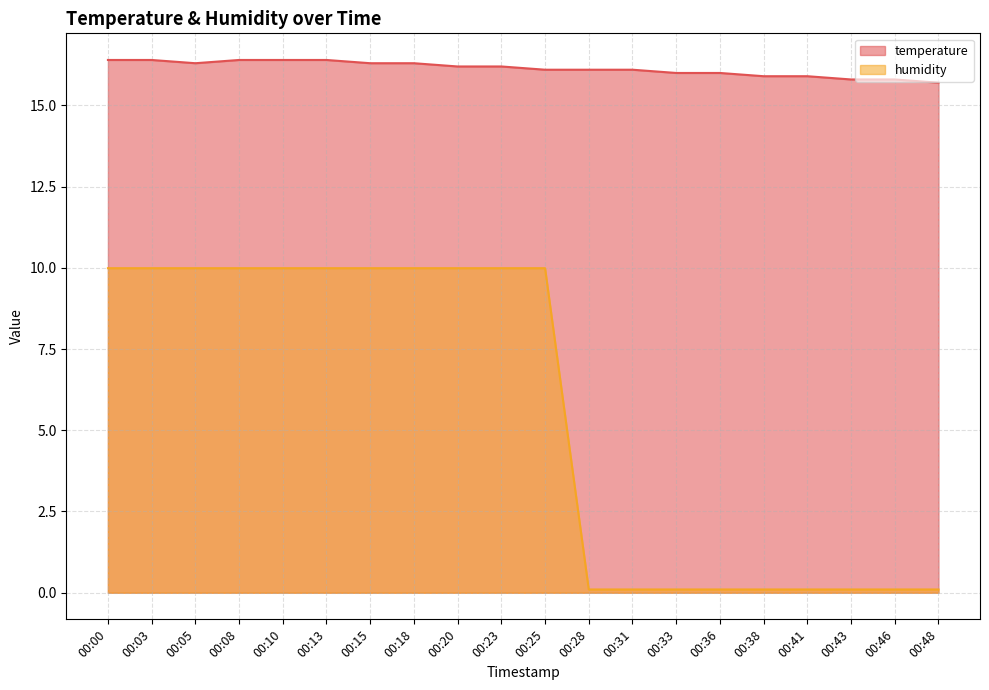

What is the value of the humidity point at the 3rd from the left?

10.0